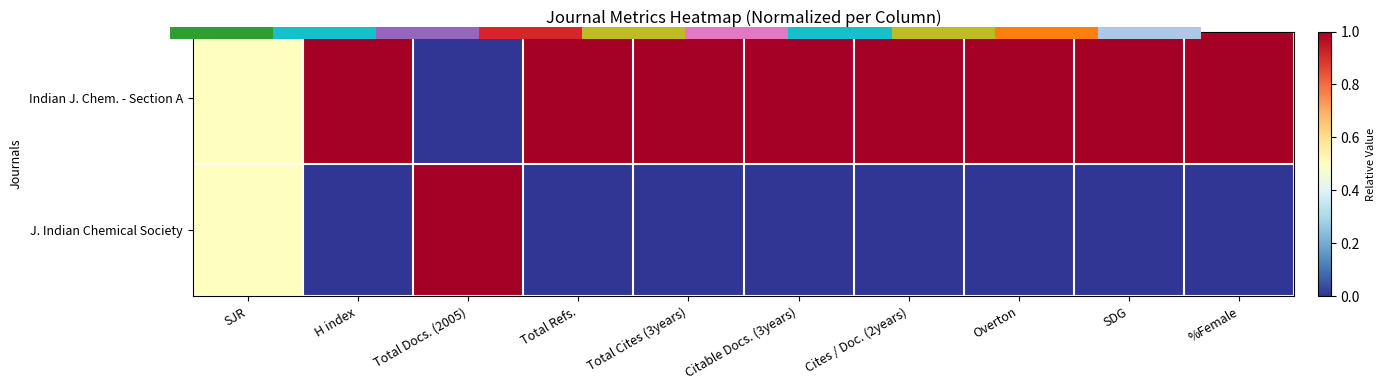

What is the maximum value shown in the chart?

1.0